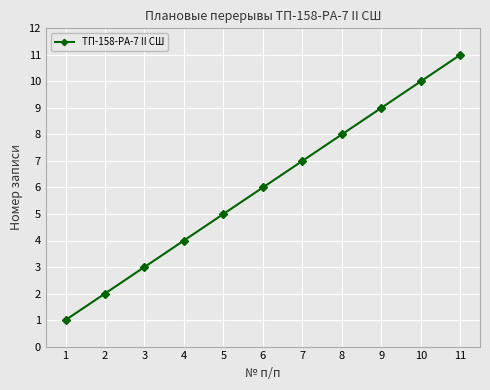

Rank the categories by value from highest to lowest.

11, 10, 9, 8, 7, 6, 5, 4, 3, 2, 1